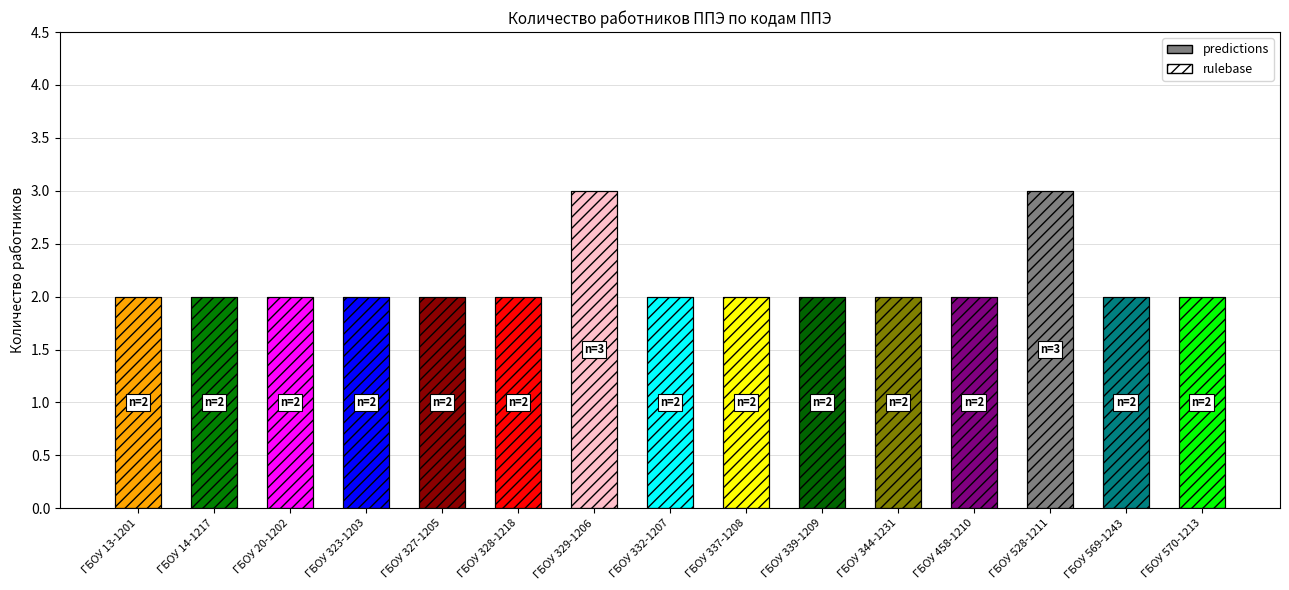

Which has a higher value, ГБОУ 339-1209 or ГБОУ 20-1202?

ГБОУ 339-1209